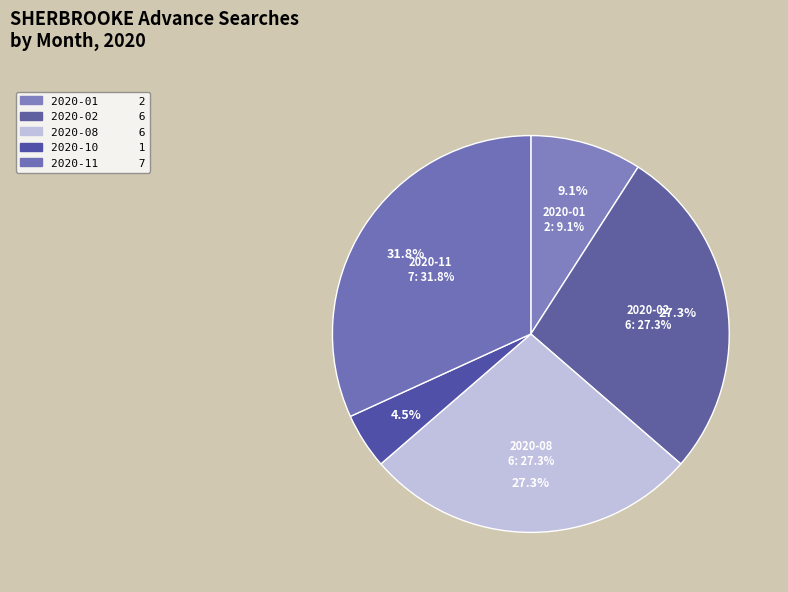

Is there any slice that represents more than half of the pie?

No